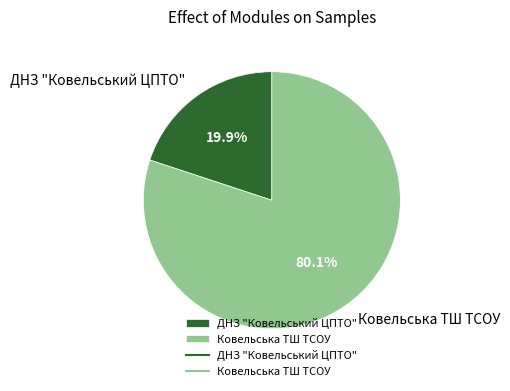

Which slice represents more than half of the pie?

Ковельська ТШ ТСОУ